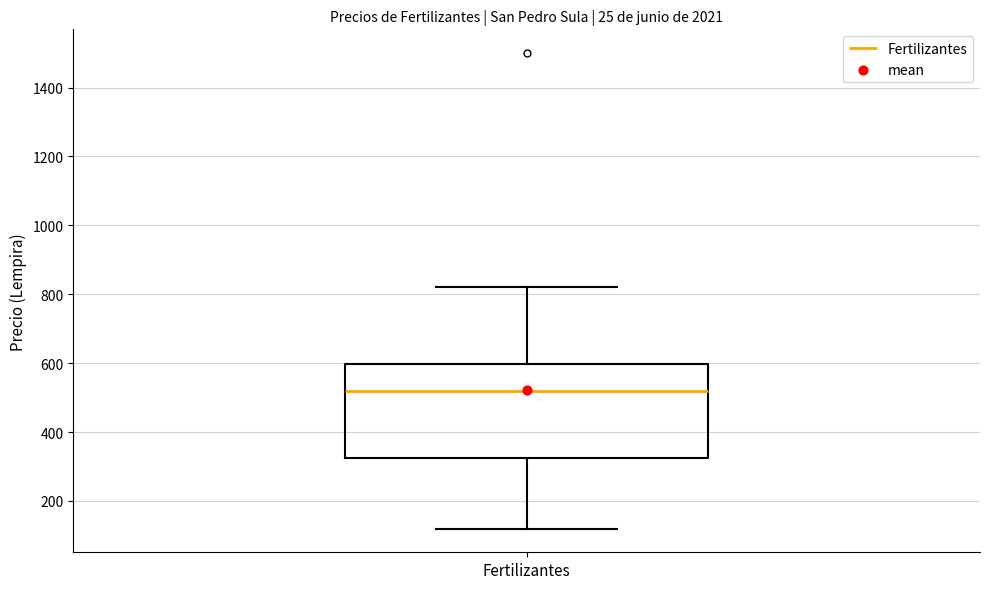

Where is the lower edge of the box for Fertilizantes on the y-axis? The values are not printed on the chart, so give them approximately, as read against the axis.

320